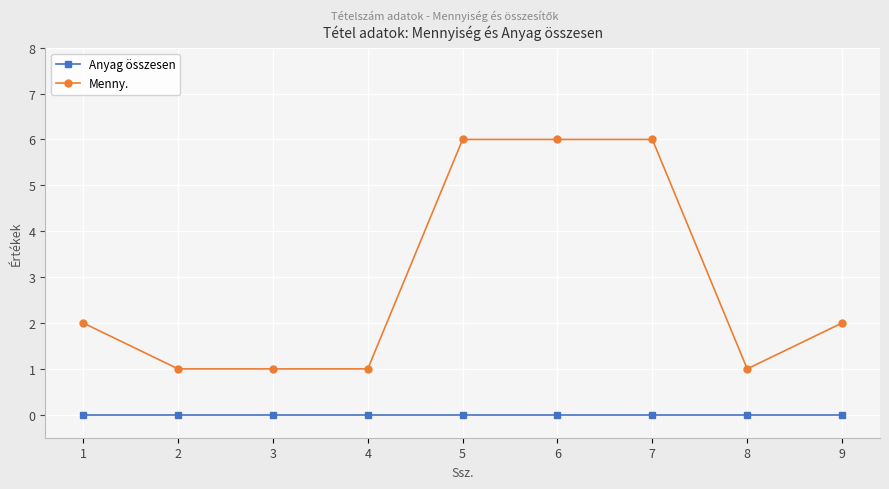

Rank the series by their average value, from lowest to highest.

Anyag összesen, Menny.